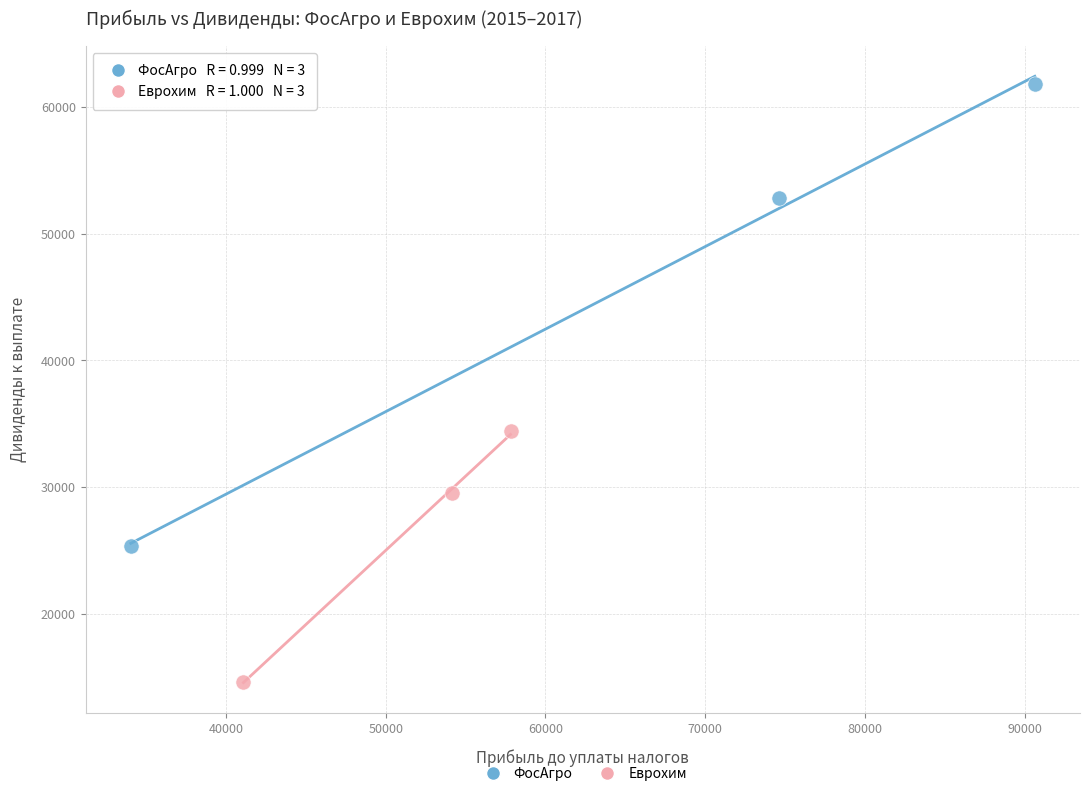

Which series contains the lowest Y value?

Еврохим